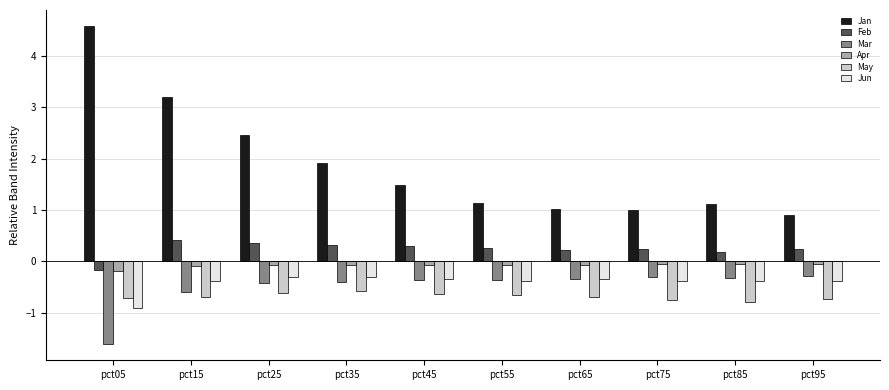

What are all the series names shown in the legend?

Jan, Feb, Mar, Apr, May, Jun